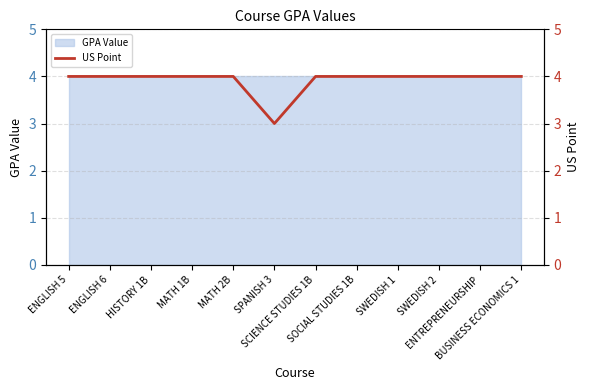

True or false: the data has more than 1 interior local peaks.

False